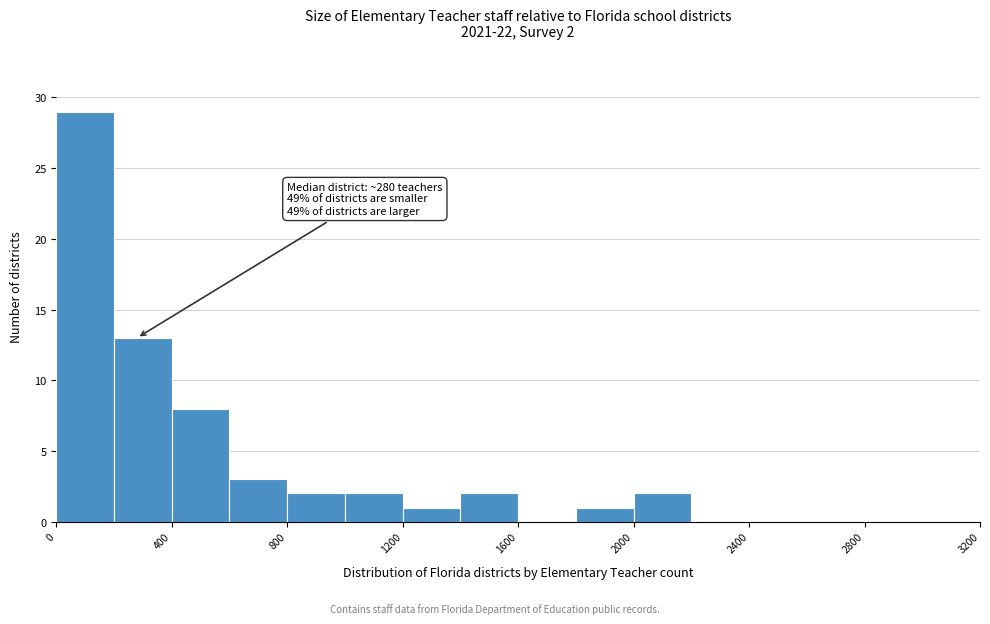

Over which range of the x-axis is the bar tallest?

0 to 200